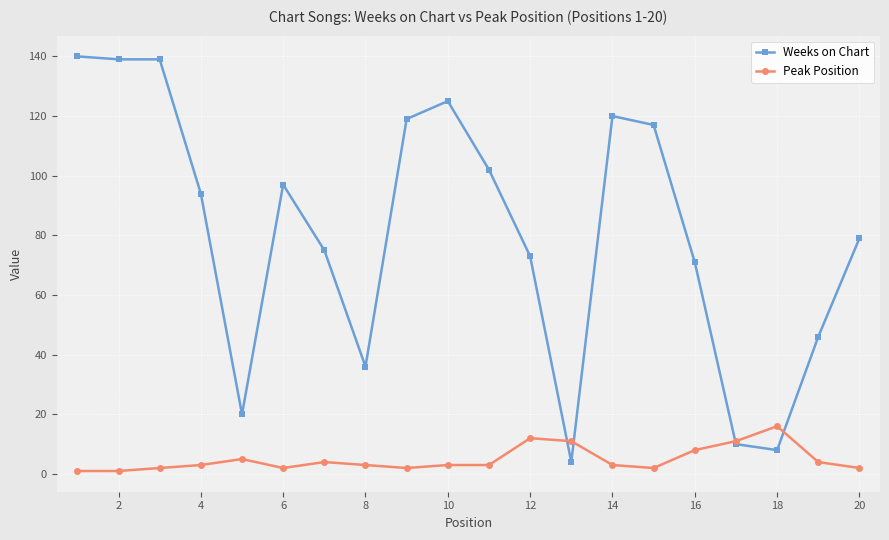

Is this an area chart (filled region under the line)?

No